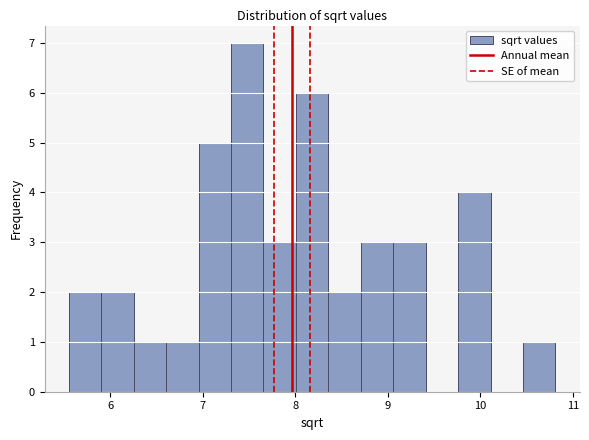

Read against the x-axis, roughly where is the centre of the tallest bar?

7.5